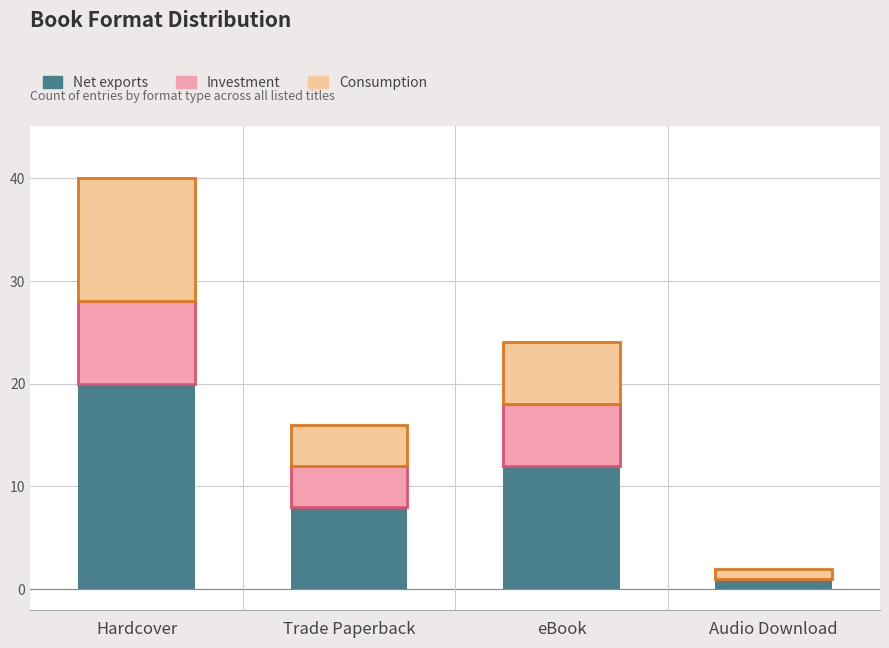

Is it true that Consumption equals 1 at Audio Download?

True